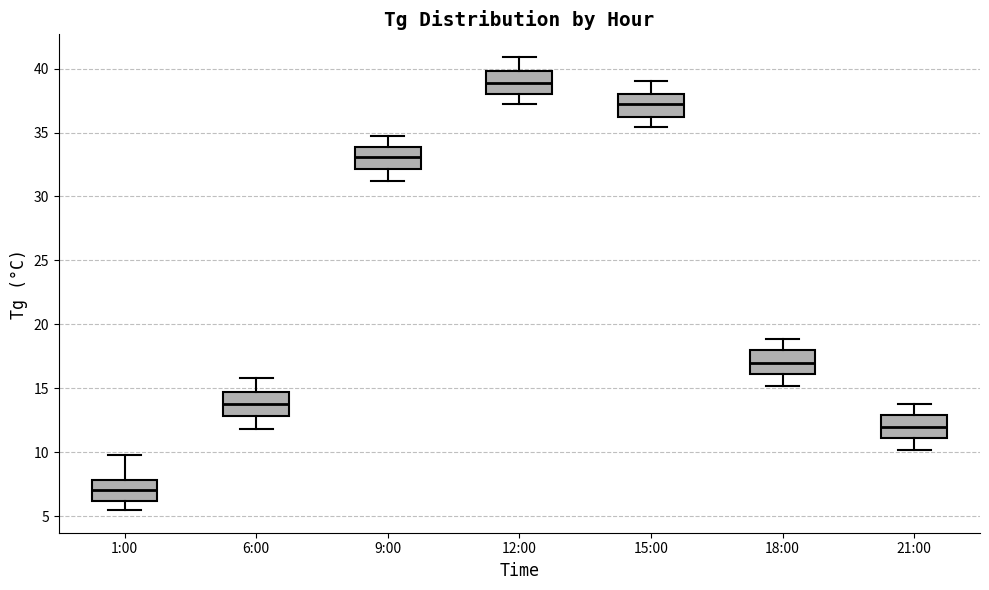

Reading left to right, read every box against the y-axis: the position of its median line, the range the box covers, and the ends of its whiskers. The values are not printed on the chart, so give them approximately, as read against the axis.

1:00: median 7.0, box 6.0 to 8.0, whiskers 5.5 to 10.0
6:00: median 14.0, box 13.0 to 15.0, whiskers 12.0 to 16.0
9:00: median 33.0, box 32.0 to 34.0, whiskers 31.0 to 34.5
12:00: median 39.0, box 38.0 to 40.0, whiskers 37.0 to 41.0
15:00: median 37.0, box 36.0 to 38.0, whiskers 35.5 to 39.0
18:00: median 17.0, box 16.0 to 18.0, whiskers 15.0 to 19.0
21:00: median 12.0, box 11.0 to 13.0, whiskers 10.0 to 14.0